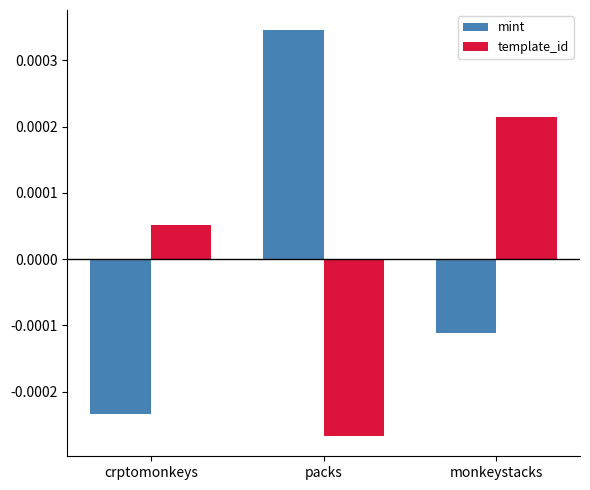

At which category is the sum across all series the highest?

monkeystacks